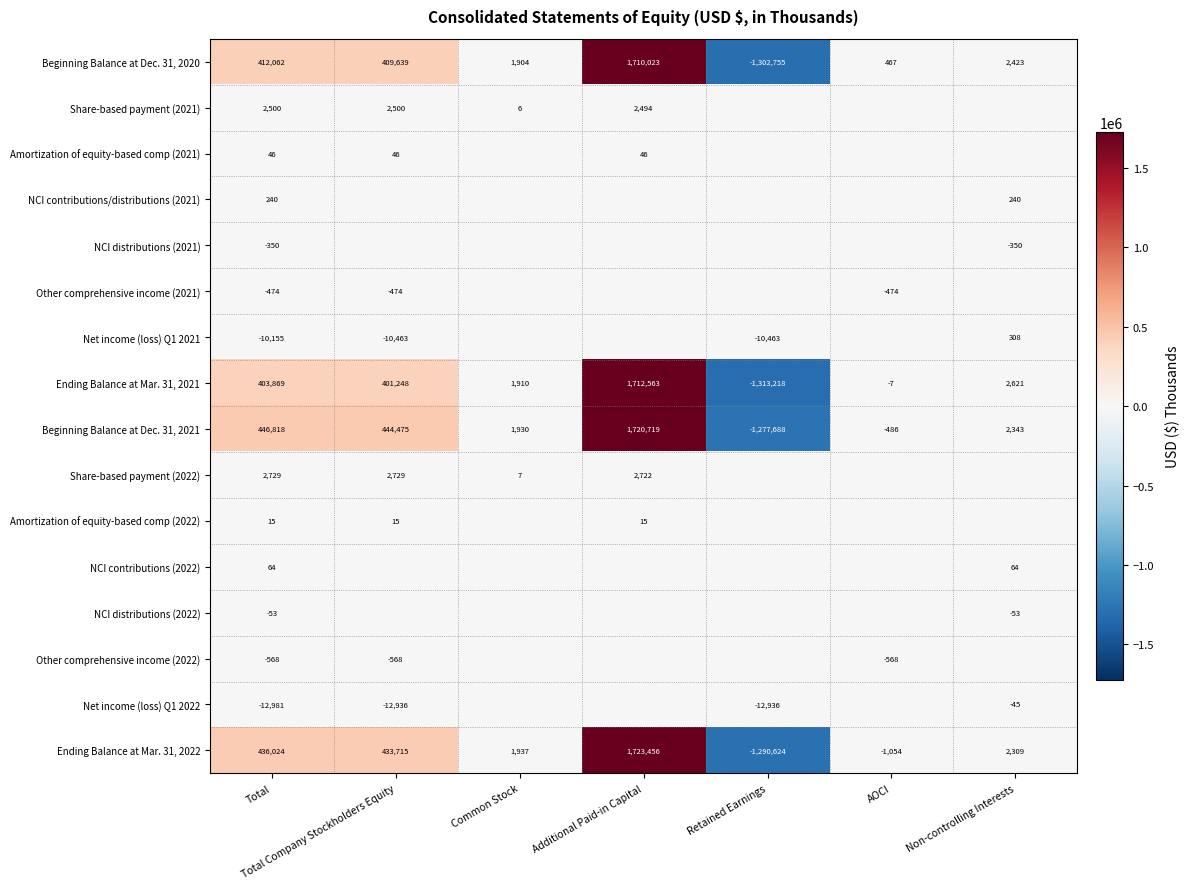

Count the number of data series in this chart.

16